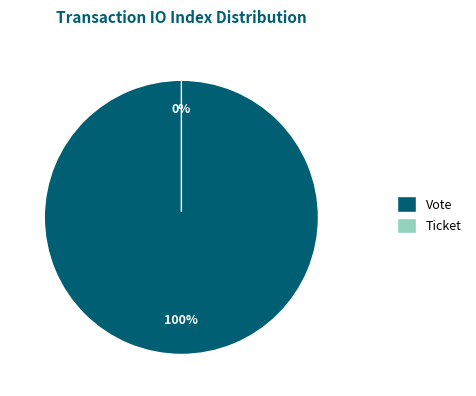

What is the smallest slice in the pie chart?

Ticket